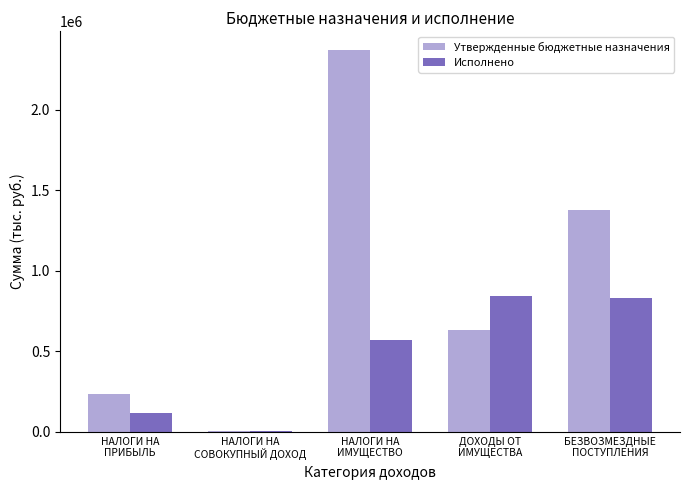

What is the sum of all Утвержденные бюджетные назначения values?

4620405.9